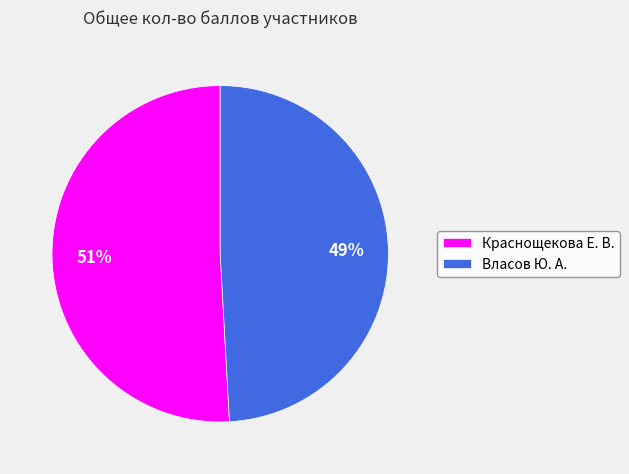

Is it true that Власов Ю. А. is 49% of the pie?

True